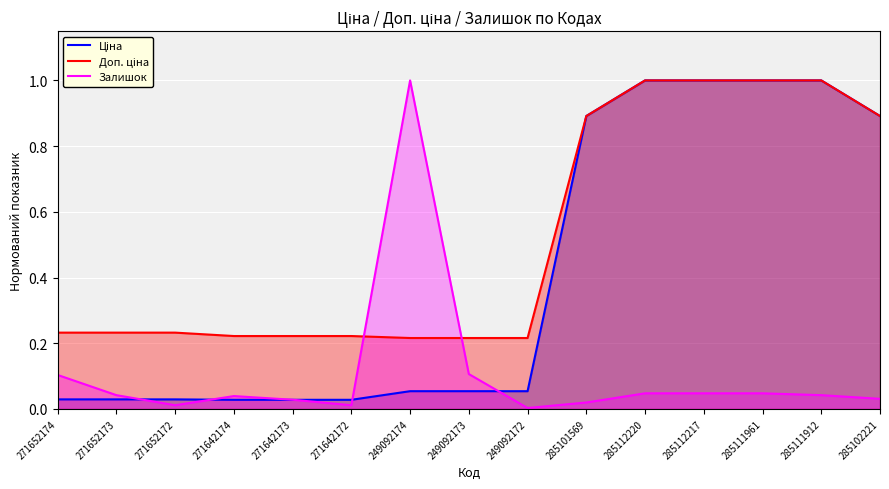

Rank the categories by Залишок value from highest to lowest.

249092174, 249092173, 271652174, 285112220, 285112217, 285111961, 271652173, 285111912, 271642174, 285102221, 271642173, 285101569, 271652172, 271642172, 249092172